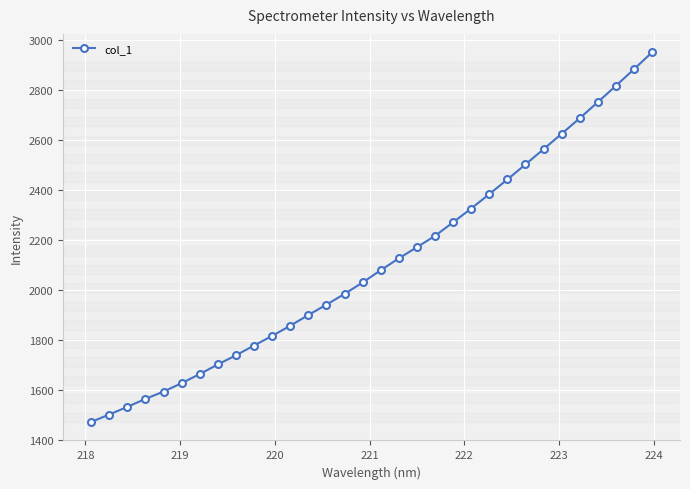

True or false: the data has more than 2 interior local peaks.

False